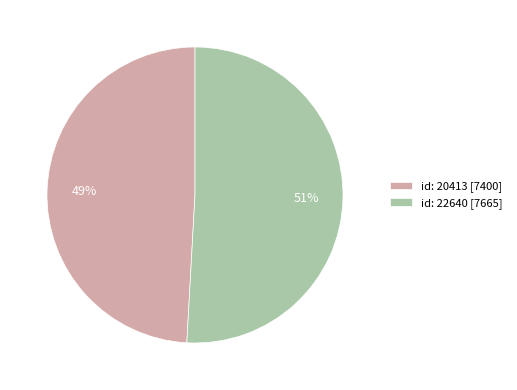

What percentage is the id: 20413 slice, to the nearest percent?

49%